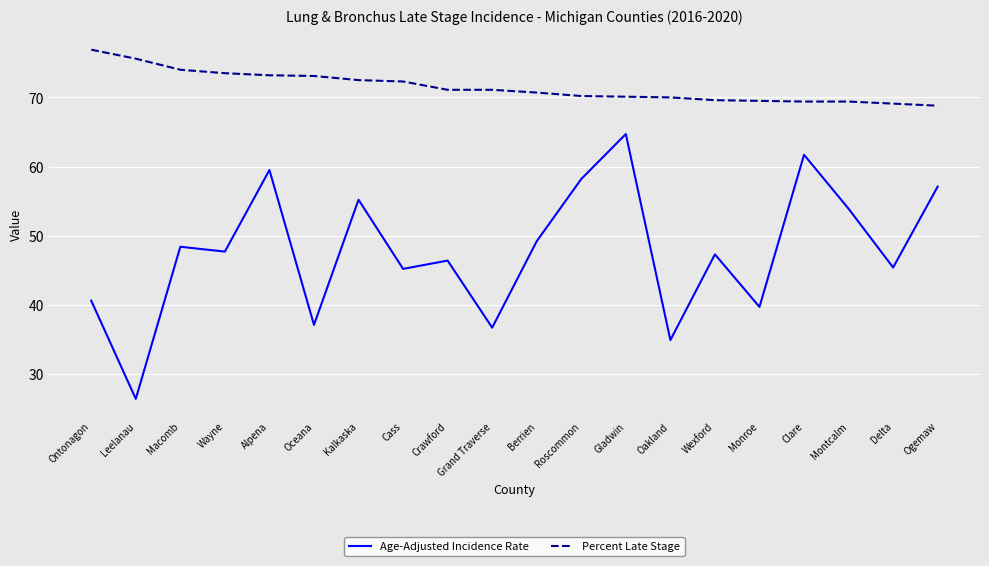

How many categories are shown in the chart?

20